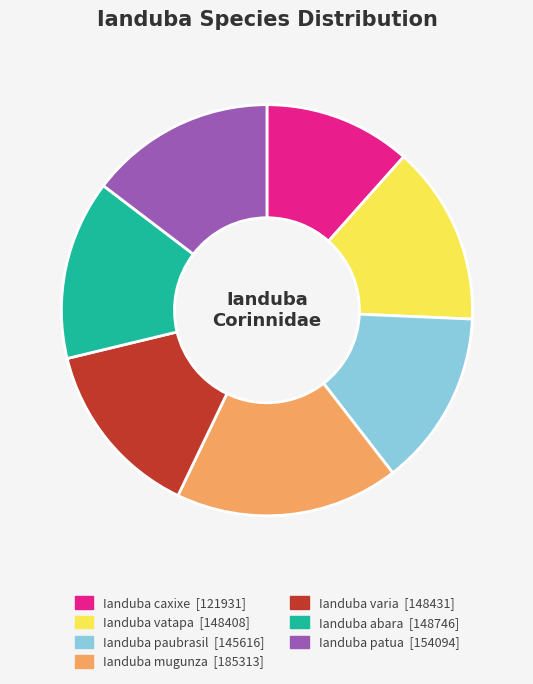

Does Ianduba vatapa account for over 50% of the chart?

No